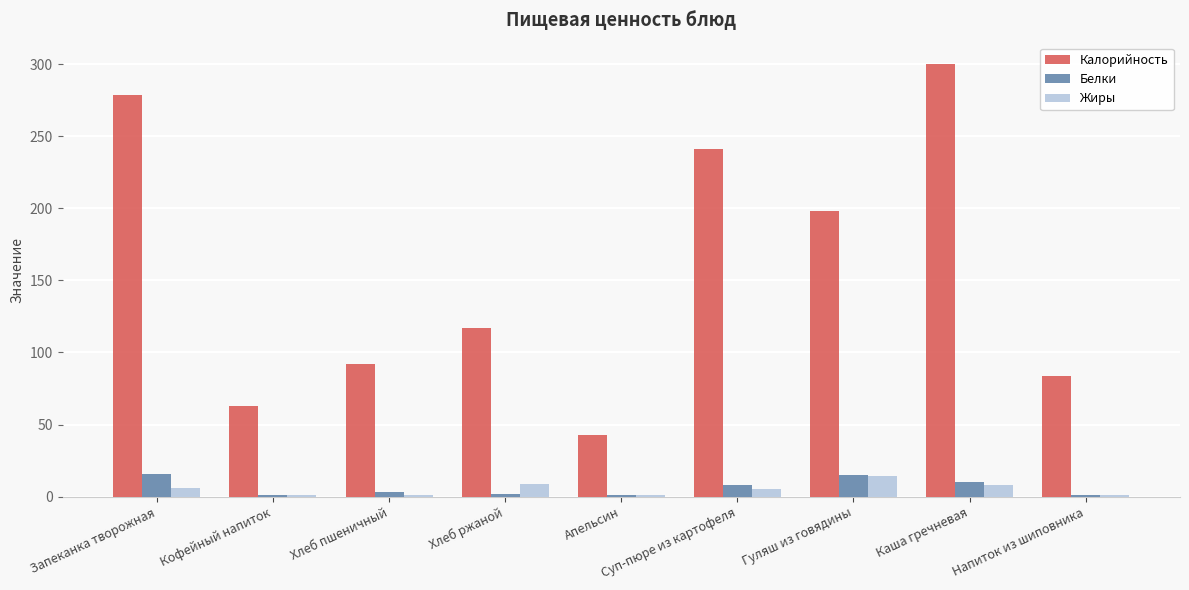

What is the label of the 2nd bar from the left?

Кофейный напиток